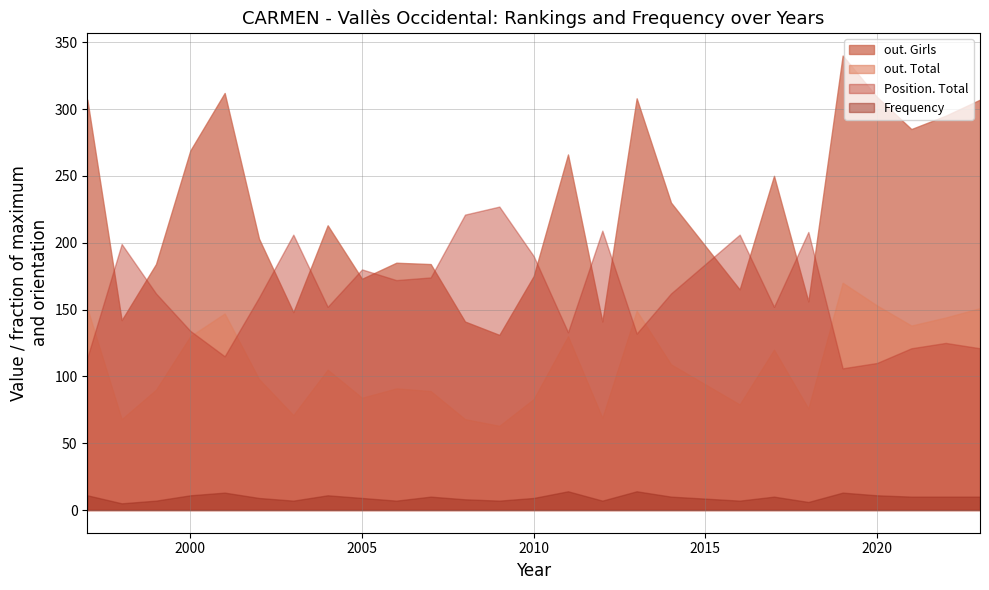

True or false: Position. Total and out. Total cross at least once.

True